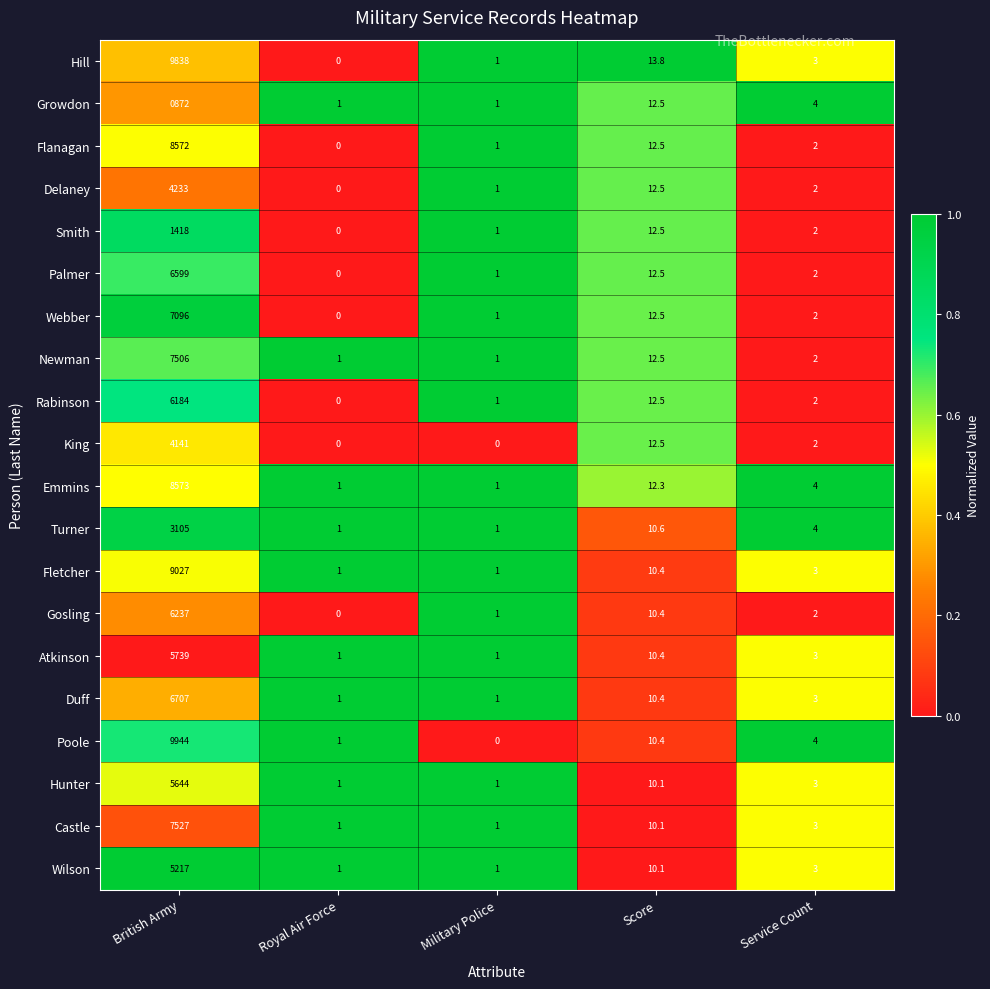

List the series in order of their peak value, lowest first.

Growdon, Smith, Turner, King, Delaney, Wilson, Hunter, Atkinson, Rabinson, Gosling, Palmer, Duff, Webber, Newman, Castle, Flanagan, Emmins, Fletcher, Hill, Poole